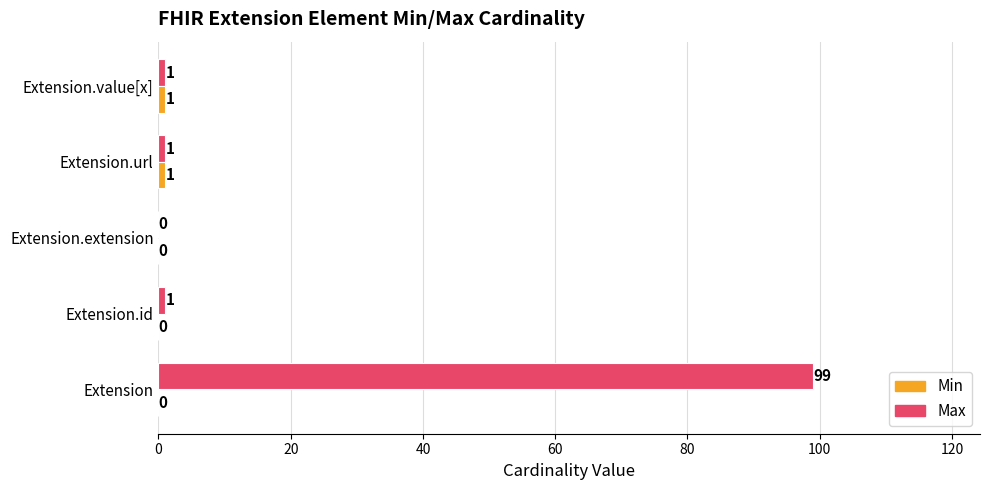

At which category is the sum across all series the highest?

Extension